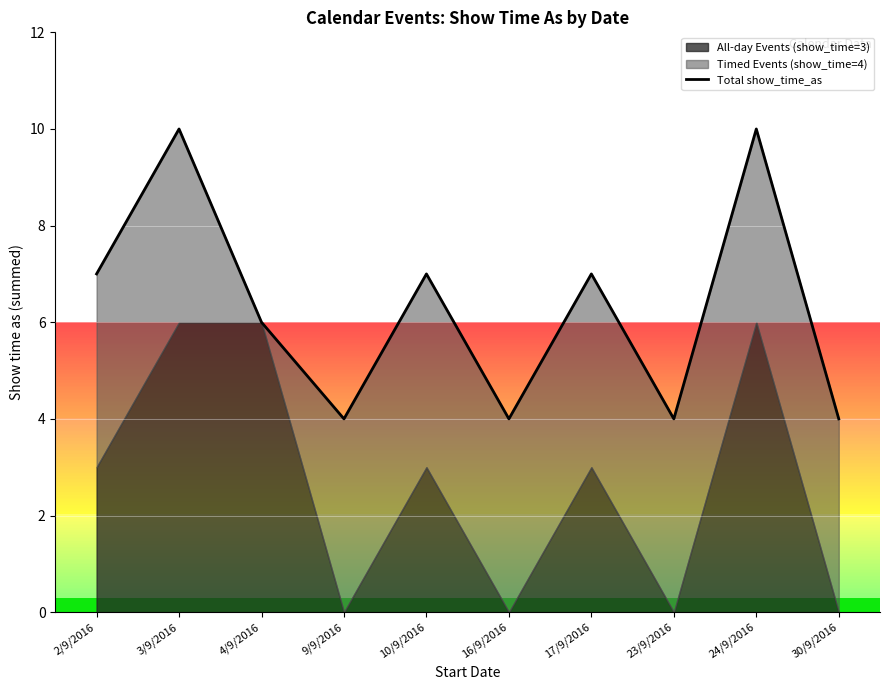

Is it true that the value at 2/9/2016 is 3?

False